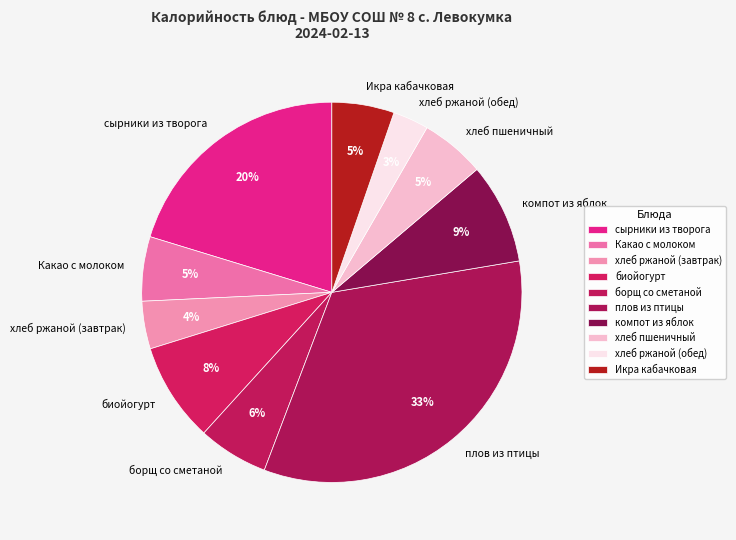

True or false: борщ со сметаной accounts for 6% of the total.

True